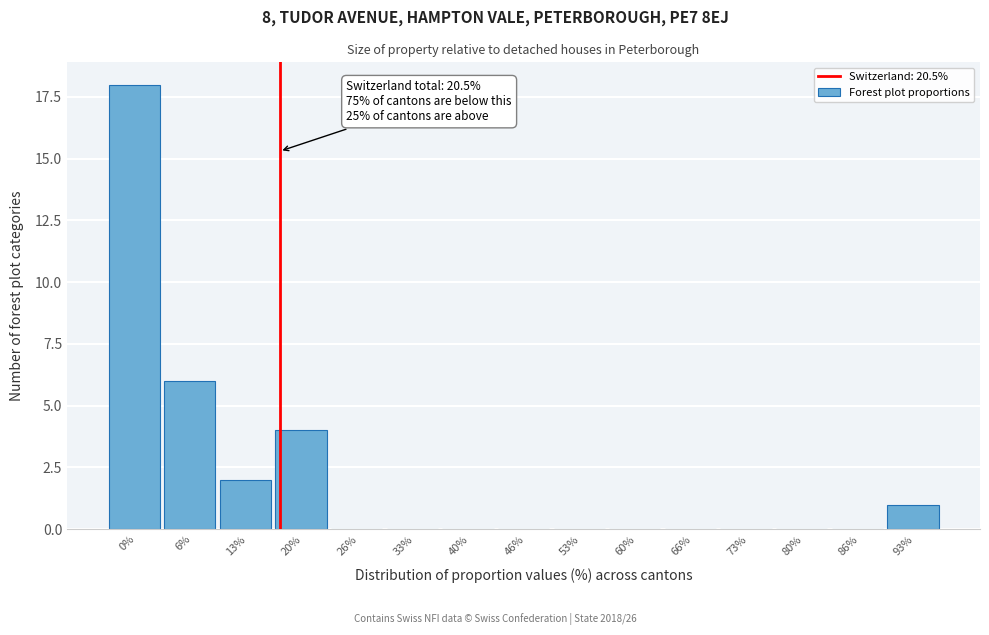

Reading right to left, what are all the values shown in this chart?

93%=1	86%=0	80%=0	73%=0	66%=0	60%=0	53%=0	46%=0	40%=0	33%=0	26%=0	20%=4	13%=2	6%=6	0%=18